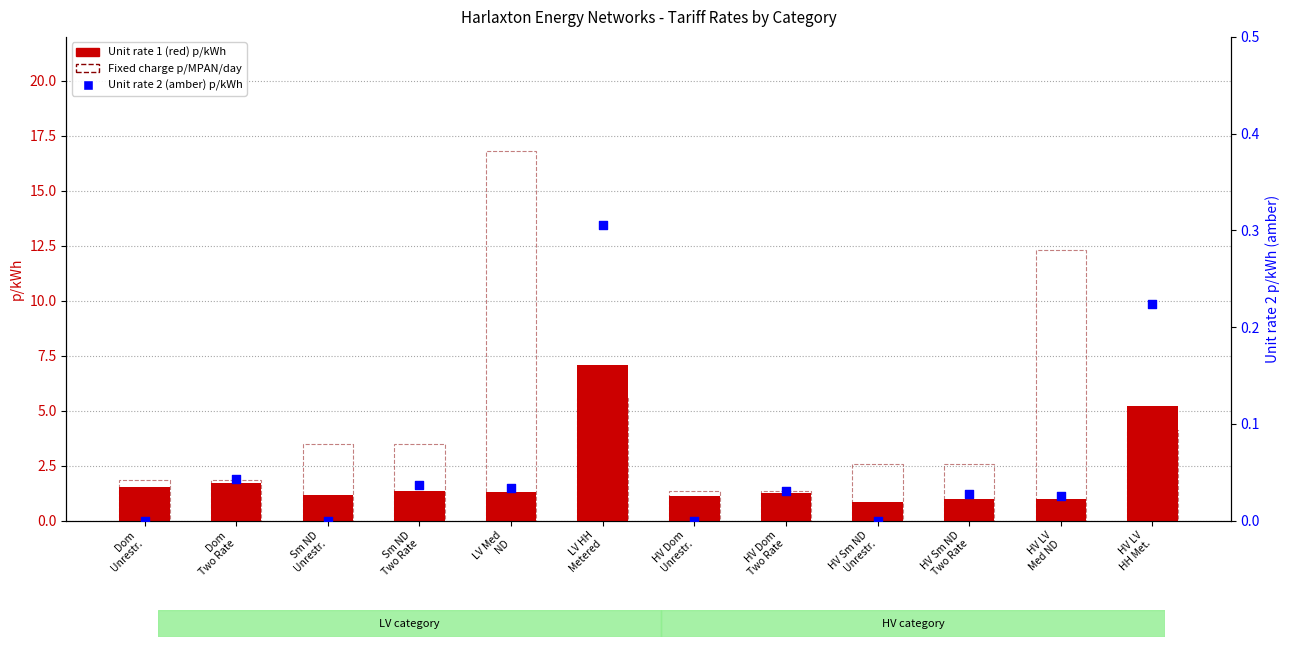

Which series has the largest total across all categories?

Fixed charge p/MPAN/day